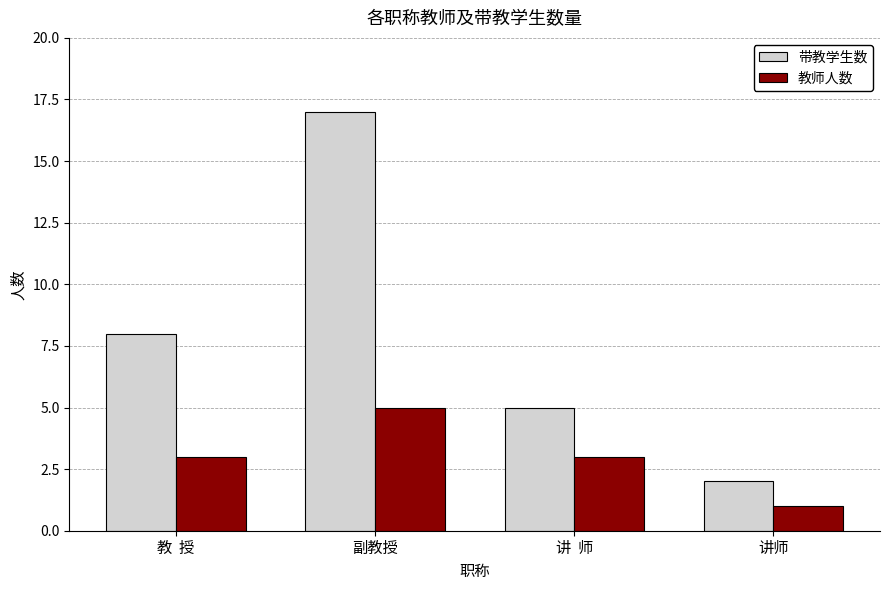

What is the spread (max minus min) of values at 副教授?

12